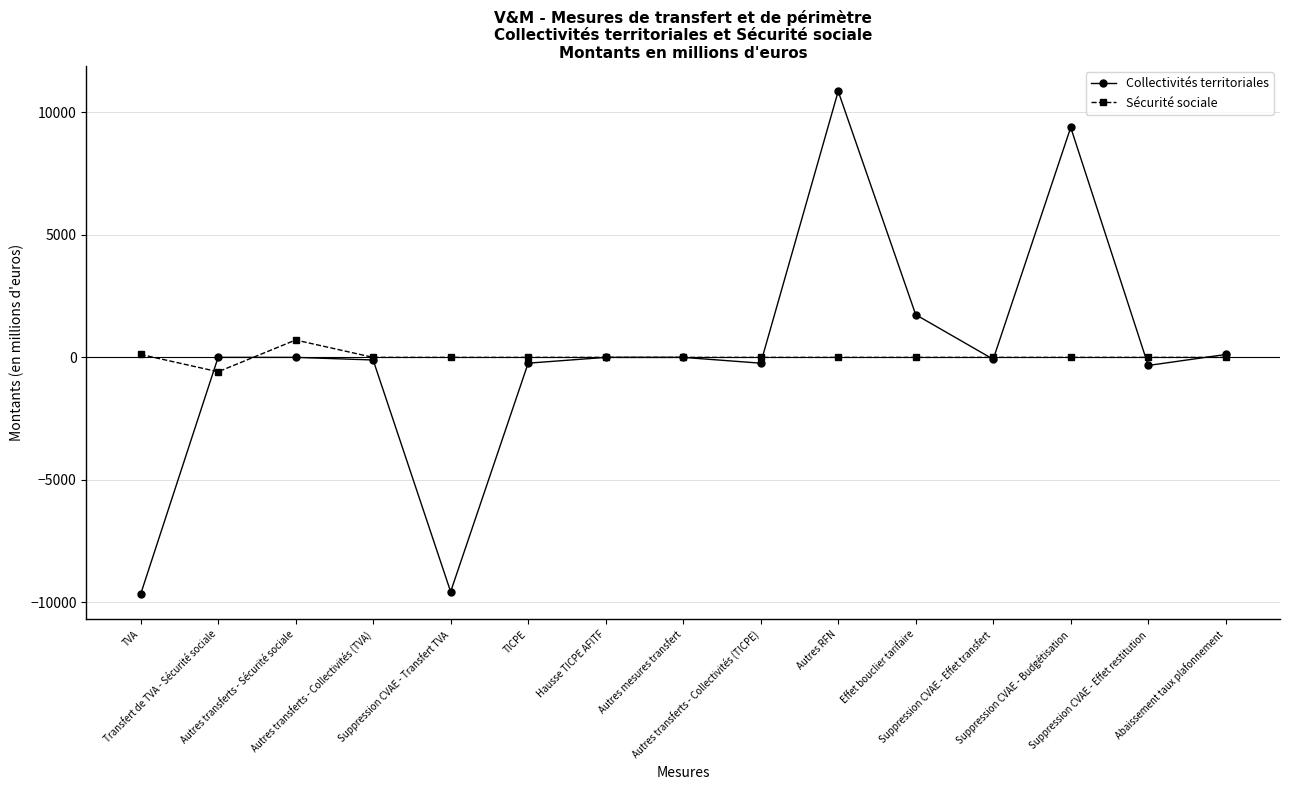

What is the maximum value for Collectivités territoriales?

10864.2